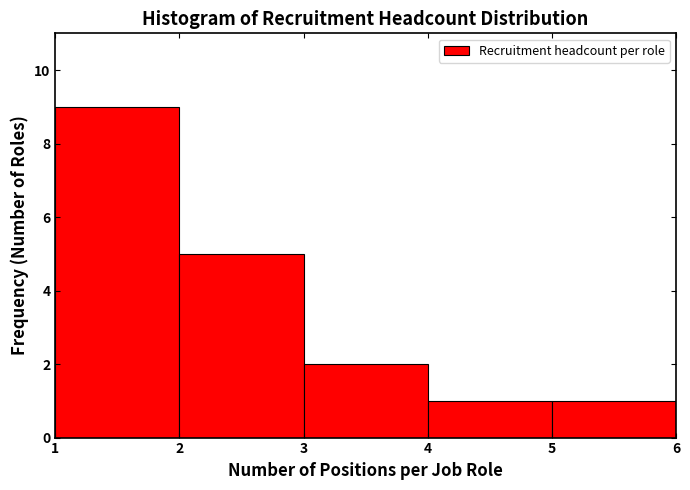

Reading left to right, list every bar in this chart as the range it spans on the x-axis followed by its height. The values are not printed on the chart, so give them approximately, as read against the axis.

1 to 2: 9
2 to 3: 5
3 to 4: 2
4 to 5: 1
5 to 6: 1